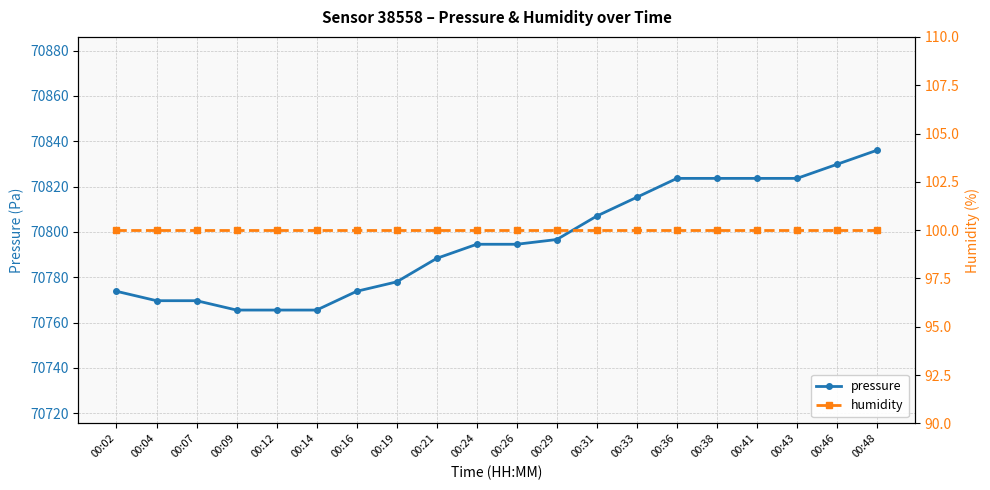

At which label does pressure reach its peak?

00:48